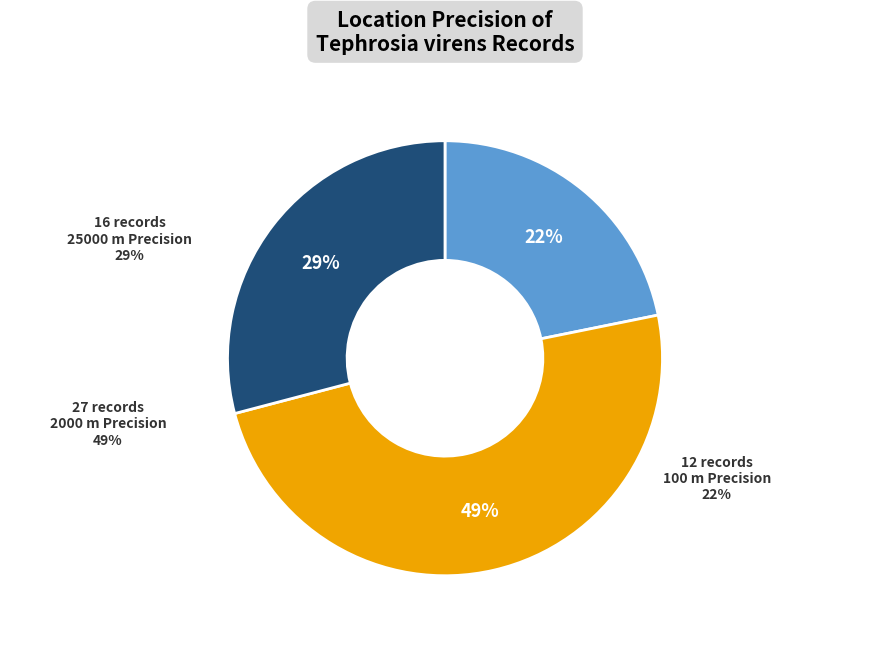

To the nearest percent, what is the combined percentage of 2000 and 25000?

78%